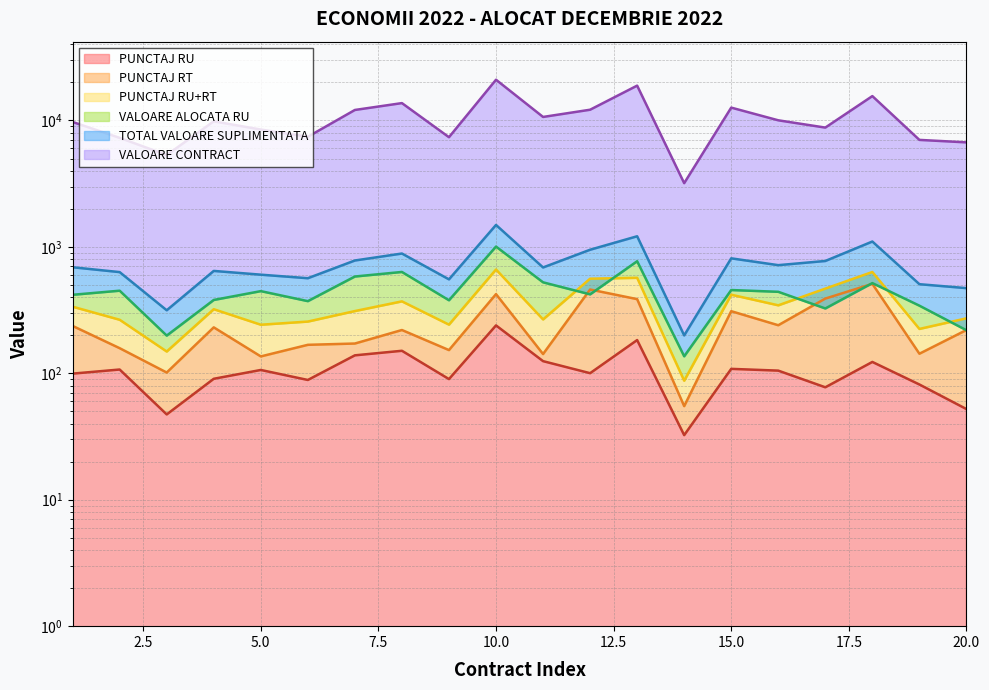

What is the difference between the maximum and second lowest values in the VALOARE CONTRACT series?

15666.0